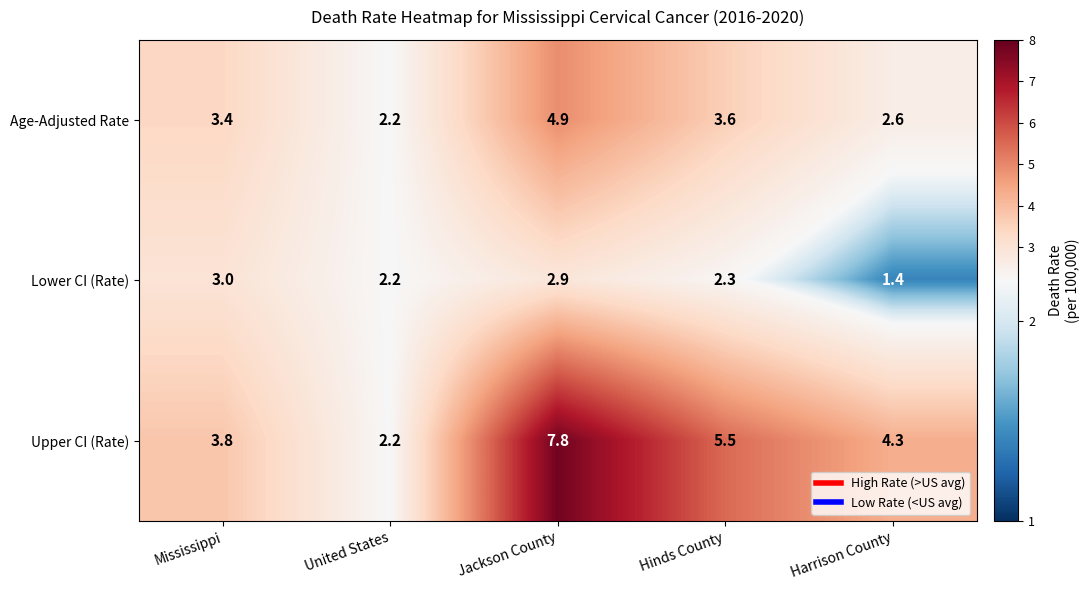

What is the difference between the Age-Adjusted Rate values at United States and Jackson County?

2.7